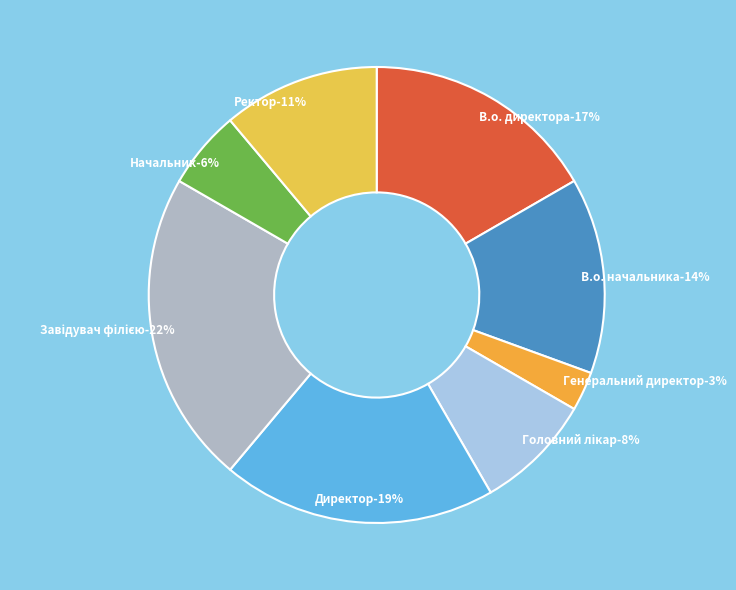

What portion of the pie excludes Начальник?

94.4%